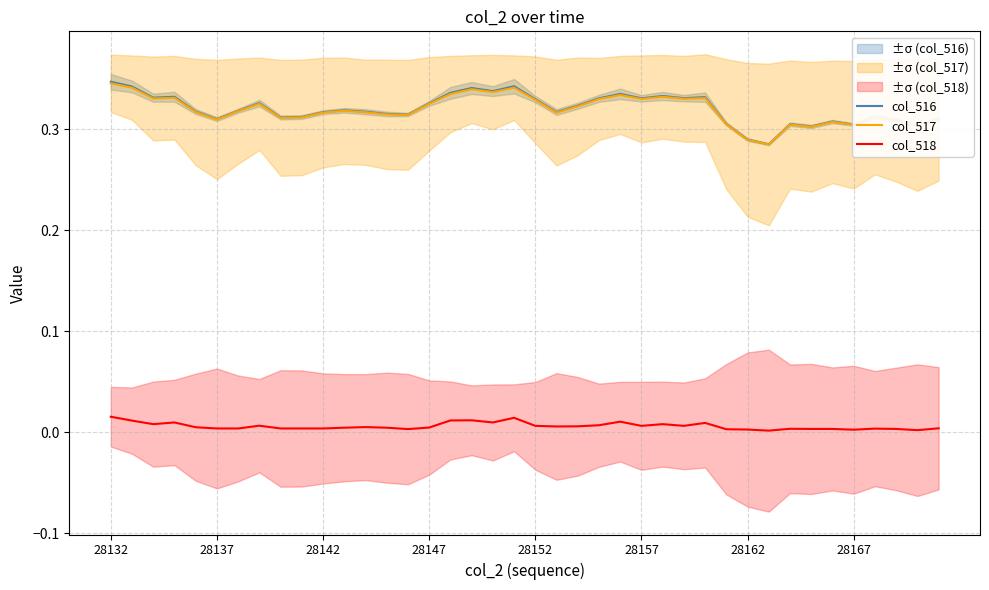

Reading left to right, extract all data points from this chart.

col_516: 0.3	0.3	0.3	0.3	0.3	0.3	0.3	0.3	0.3	0.3	0.3	0.3	0.3	0.3	0.3	0.3	0.3	0.3	0.3	0.3	0.3	0.3	0.3	0.3	0.3	0.3	0.3	0.3	0.3	0.3	0.3	0.3	0.3	0.3	0.3	0.3	0.3	0.3	0.3	0.3
col_517: 0.3	0.3	0.3	0.3	0.3	0.3	0.3	0.3	0.3	0.3	0.3	0.3	0.3	0.3	0.3	0.3	0.3	0.3	0.3	0.3	0.3	0.3	0.3	0.3	0.3	0.3	0.3	0.3	0.3	0.3	0.3	0.3	0.3	0.3	0.3	0.3	0.3	0.3	0.3	0.3
col_518: 0.0	0.0	0.0	0.0	0.0	0.0	0.0	0.0	0.0	0.0	0.0	0.0	0.0	0.0	0.0	0.0	0.0	0.0	0.0	0.0	0.0	0.0	0.0	0.0	0.0	0.0	0.0	0.0	0.0	0.0	0.0	0.0	0.0	0.0	0.0	0.0	0.0	0.0	0.0	0.0